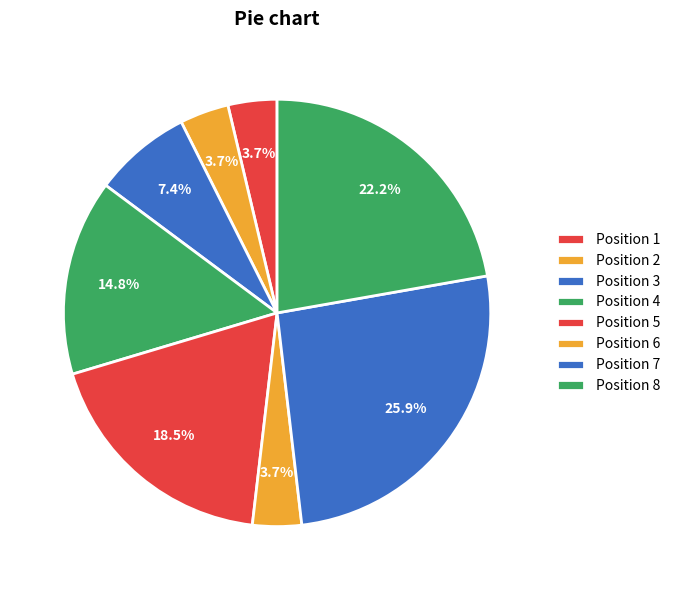

Which slice is the largest?

7